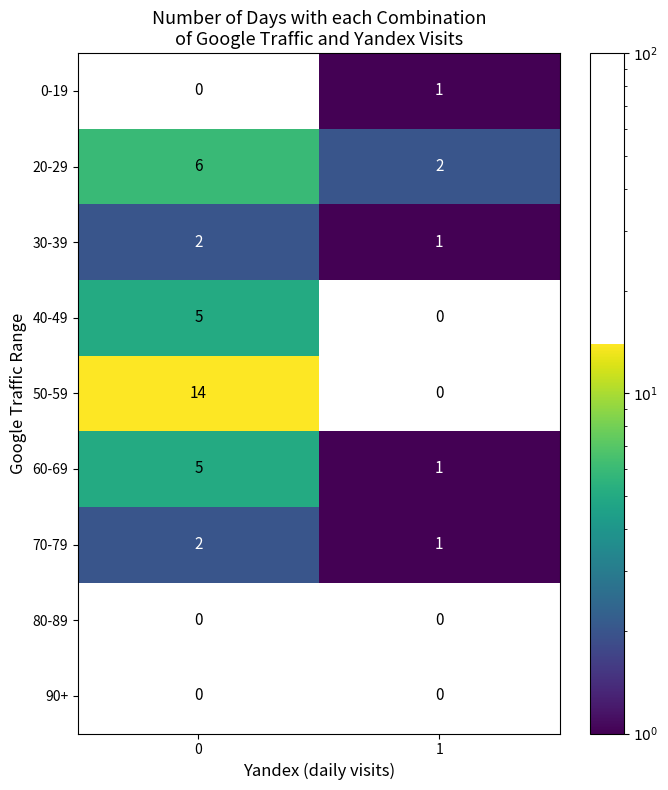

Reading left to right, extract all data points from this chart.

0-19: 0=0	1=1
20-29: 0=6	1=2
30-39: 0=2	1=1
40-49: 0=5	1=0
50-59: 0=14	1=0
60-69: 0=5	1=1
70-79: 0=2	1=1
80-89: 0=0	1=0
90+: 0=0	1=0